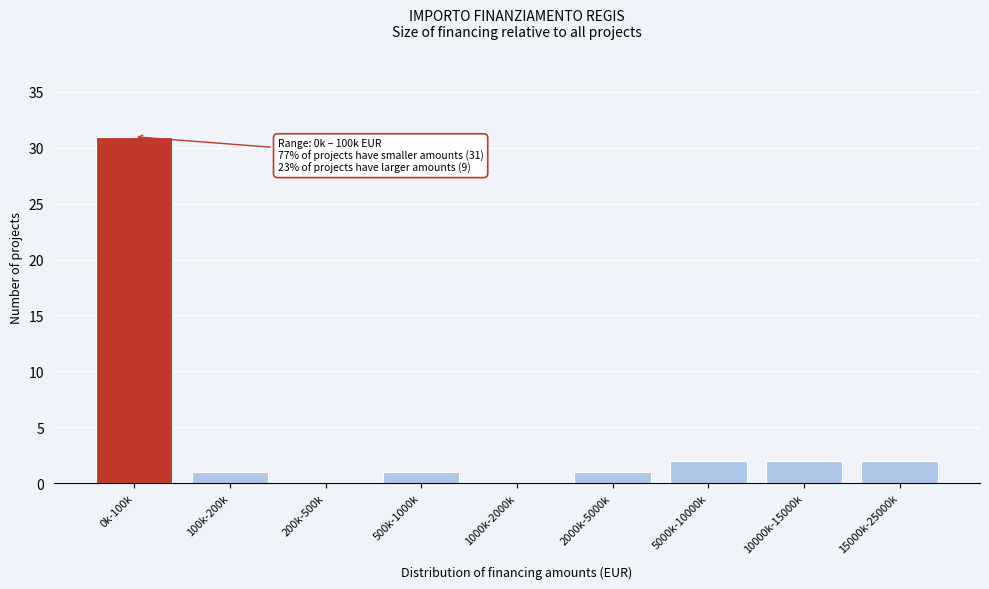

Reading left to right, transcribe all the data shown in this chart.

0k-100k=31	100k-200k=1	200k-500k=0	500k-1000k=1	1000k-2000k=0	2000k-5000k=1	5000k-10000k=2	10000k-15000k=2	15000k-25000k=2